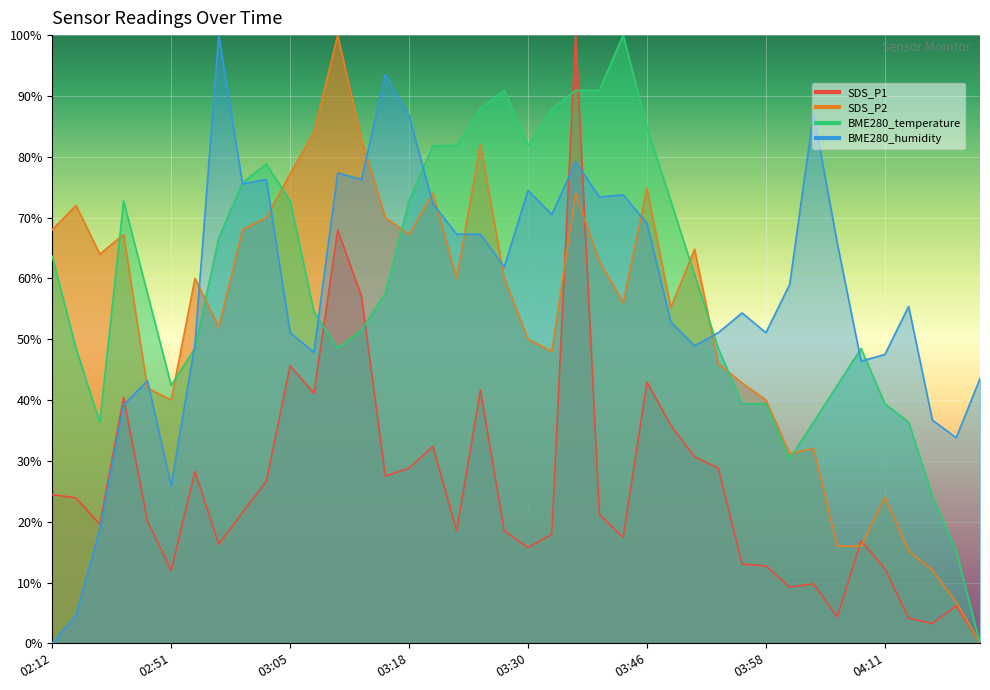

Which series has the largest total across all categories?

BME280_temperature